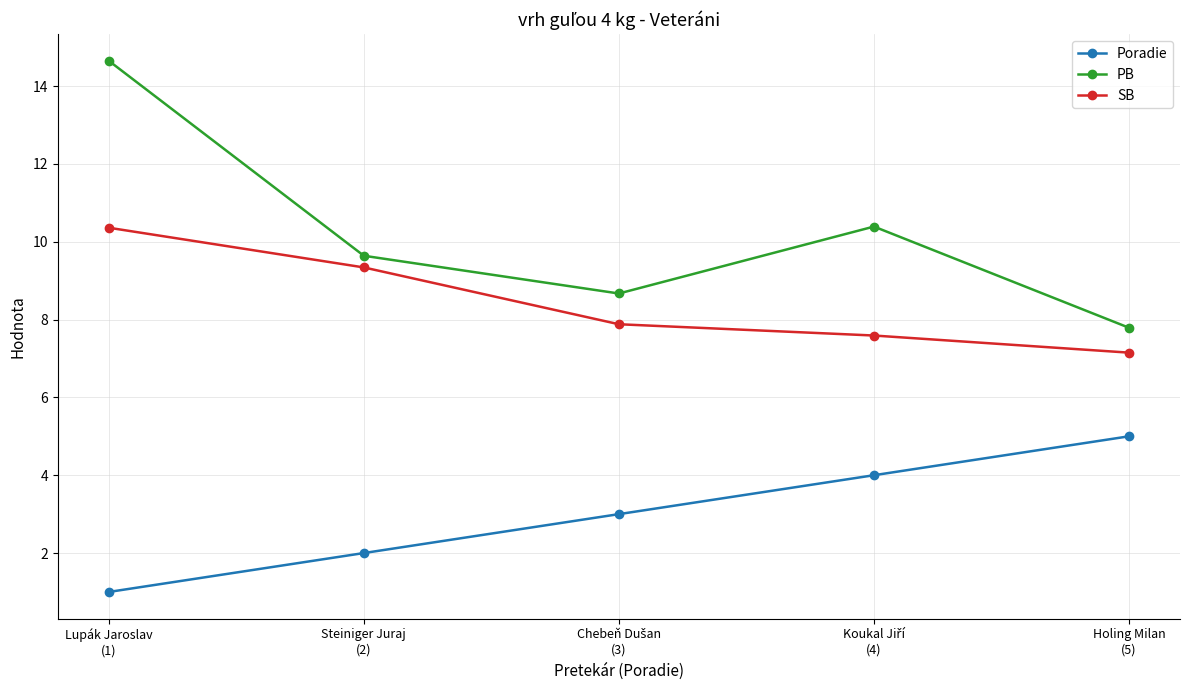

How many series are shown in this chart?

3